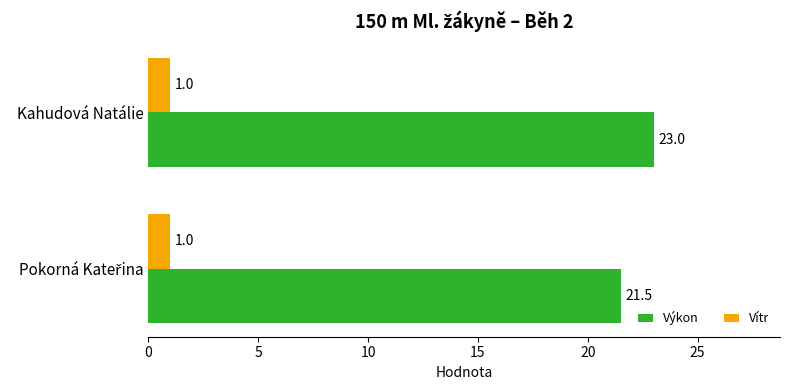

Which series has the widest spread of values?

Výkon